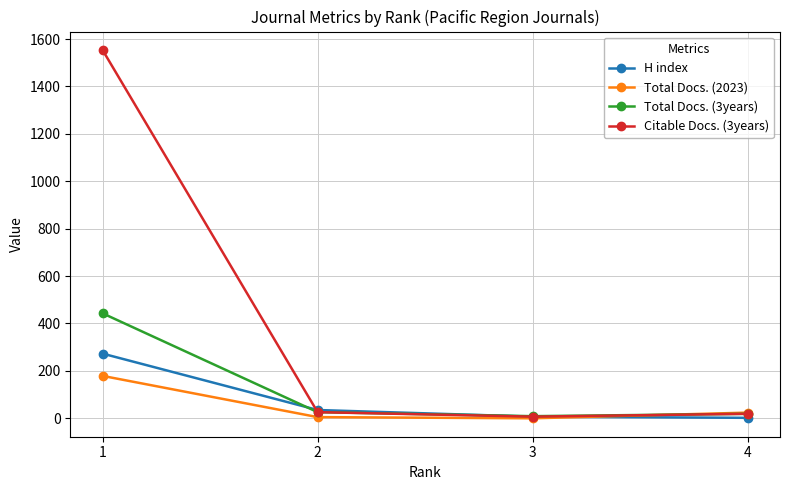

Rank the series by their maximum value, from lowest to highest.

Total Docs. (2023), H index, Total Docs. (3years), Citable Docs. (3years)